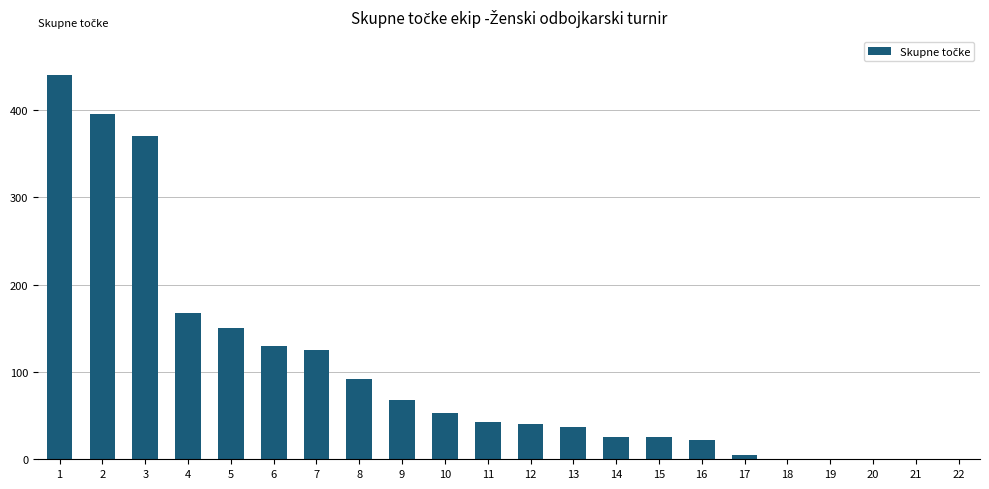

What is the sum of all values?

2187.5